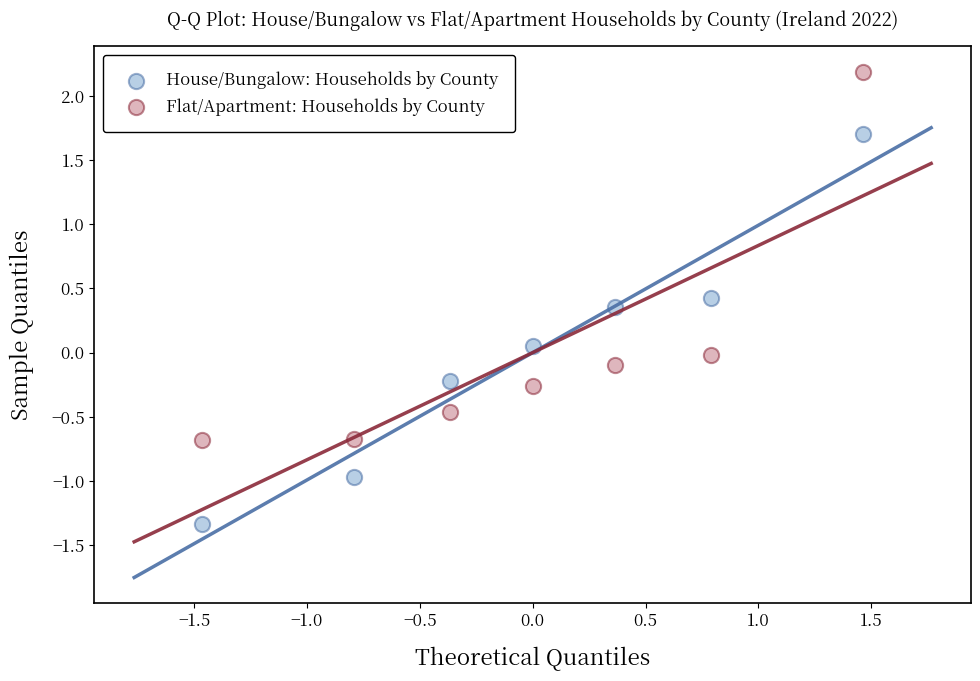

Which series has the widest spread of Y values?

House/Bungalow: Households by County